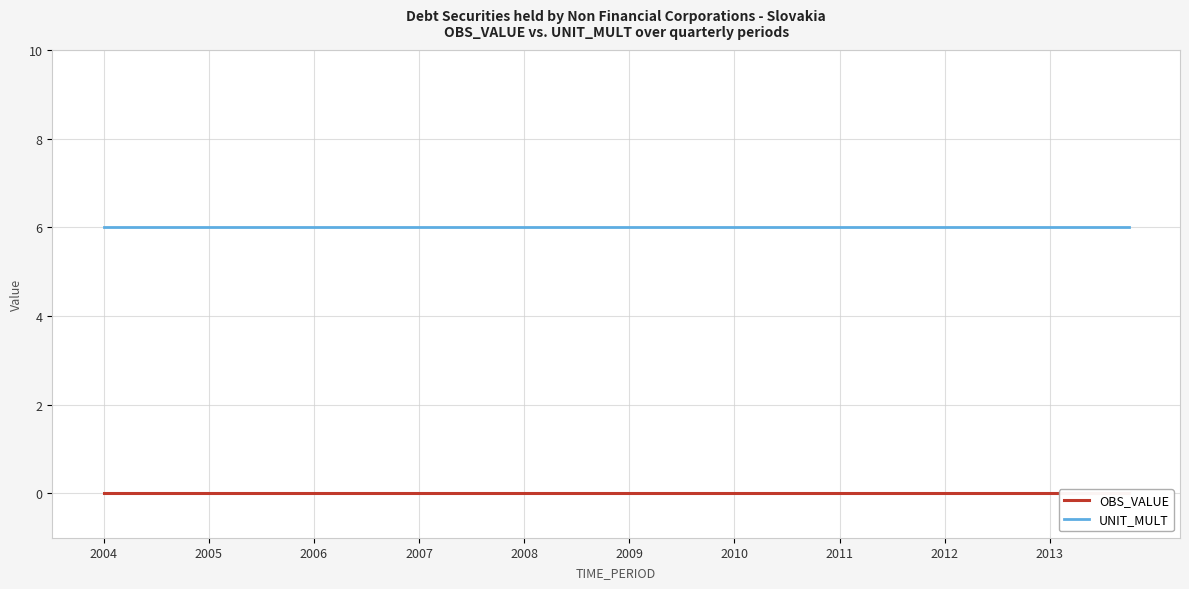

Is it true that UNIT_MULT equals 6 at 2007?

True